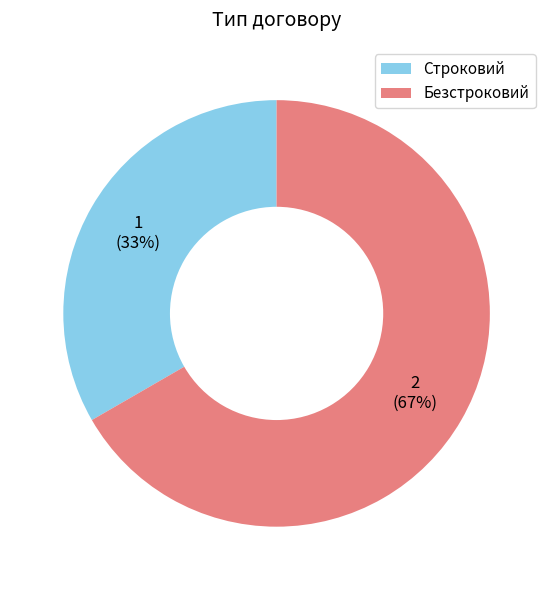

To the nearest percent, what is the combined percentage of Безстроковий and Строковий?

100%